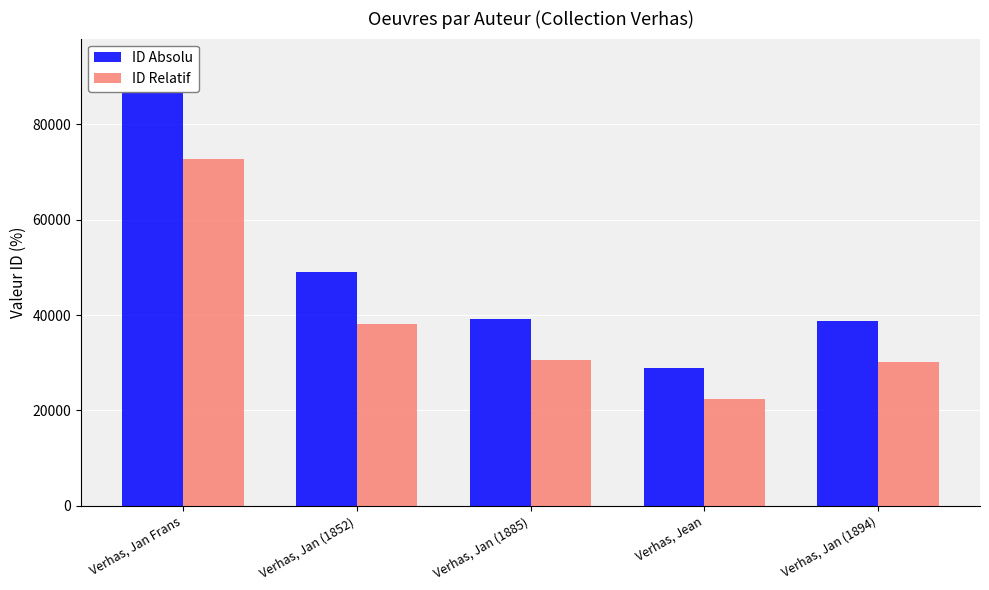

What is the difference between the maximum and minimum values in the ID Relatif series?

50271.8